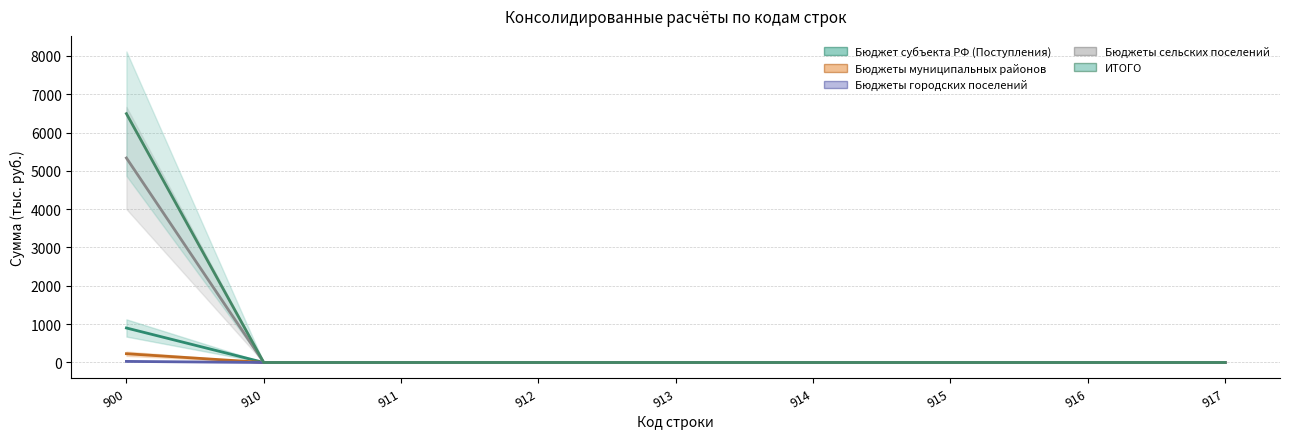

Rank the categories by Бюджеты муниципальных районов value from lowest to highest.

910, 911, 912, 913, 914, 915, 916, 917, 900